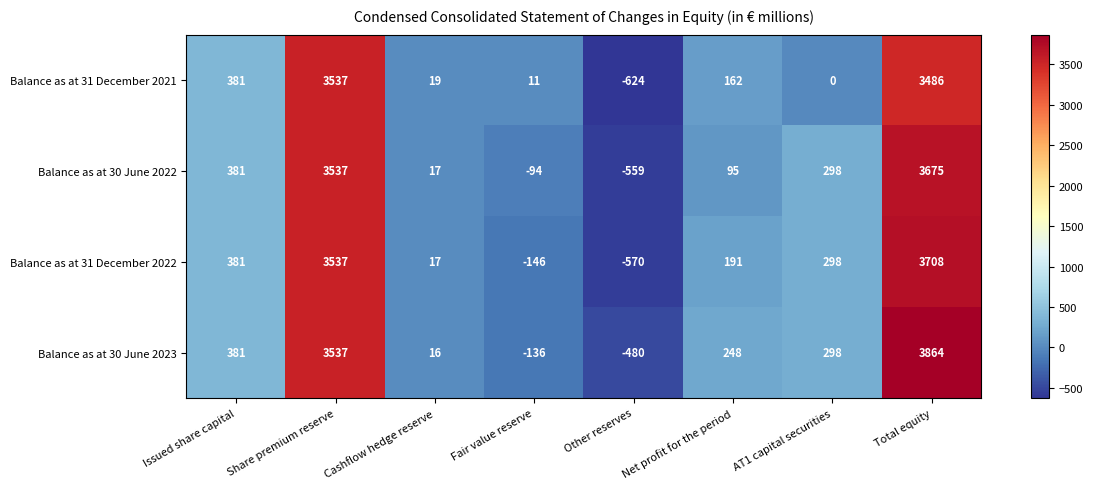

What is the smallest value displayed?

-624